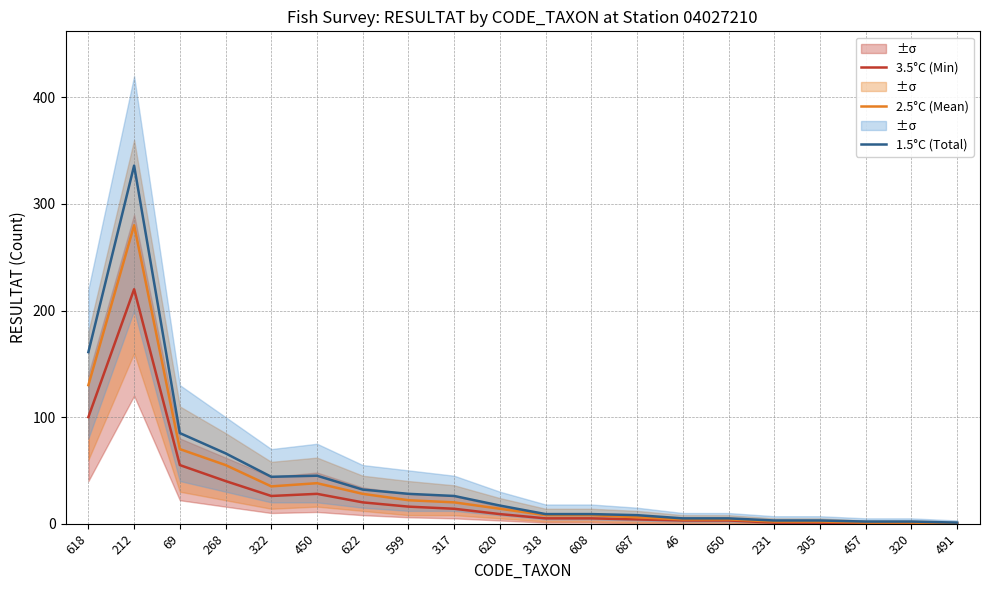

Rank the categories by 1.5°C (Total) value from lowest to highest.

491, 457, 320, 231, 305, 46, 650, 687, 318, 608, 620, 317, 599, 622, 322, 450, 268, 69, 618, 212